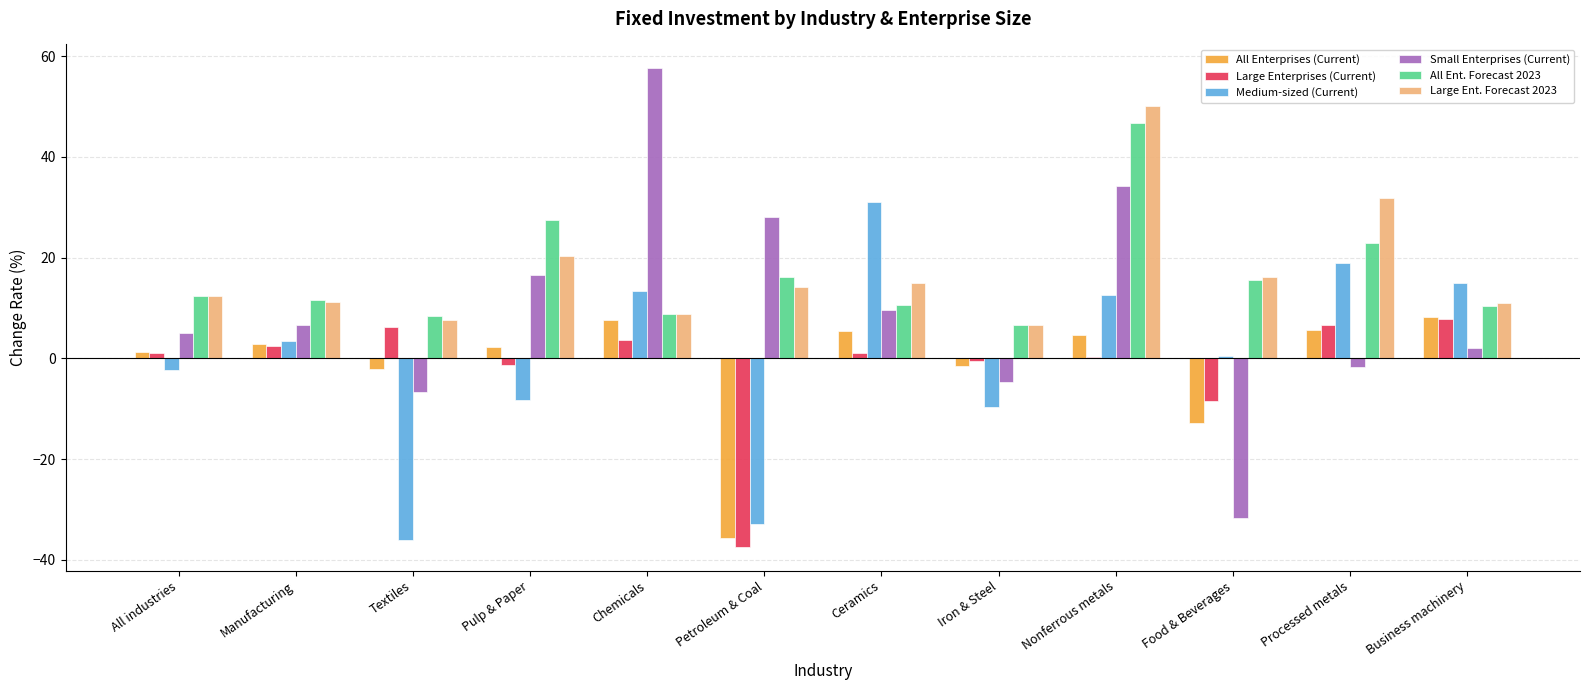

What is the total value across all series at Pulp & Paper?

56.9